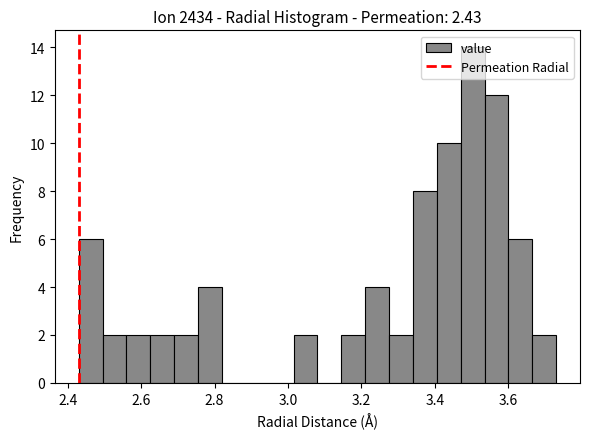

Around what value on the x-axis is the tallest bar? Give the approximate position of its centre, as read against the axis.

3.50